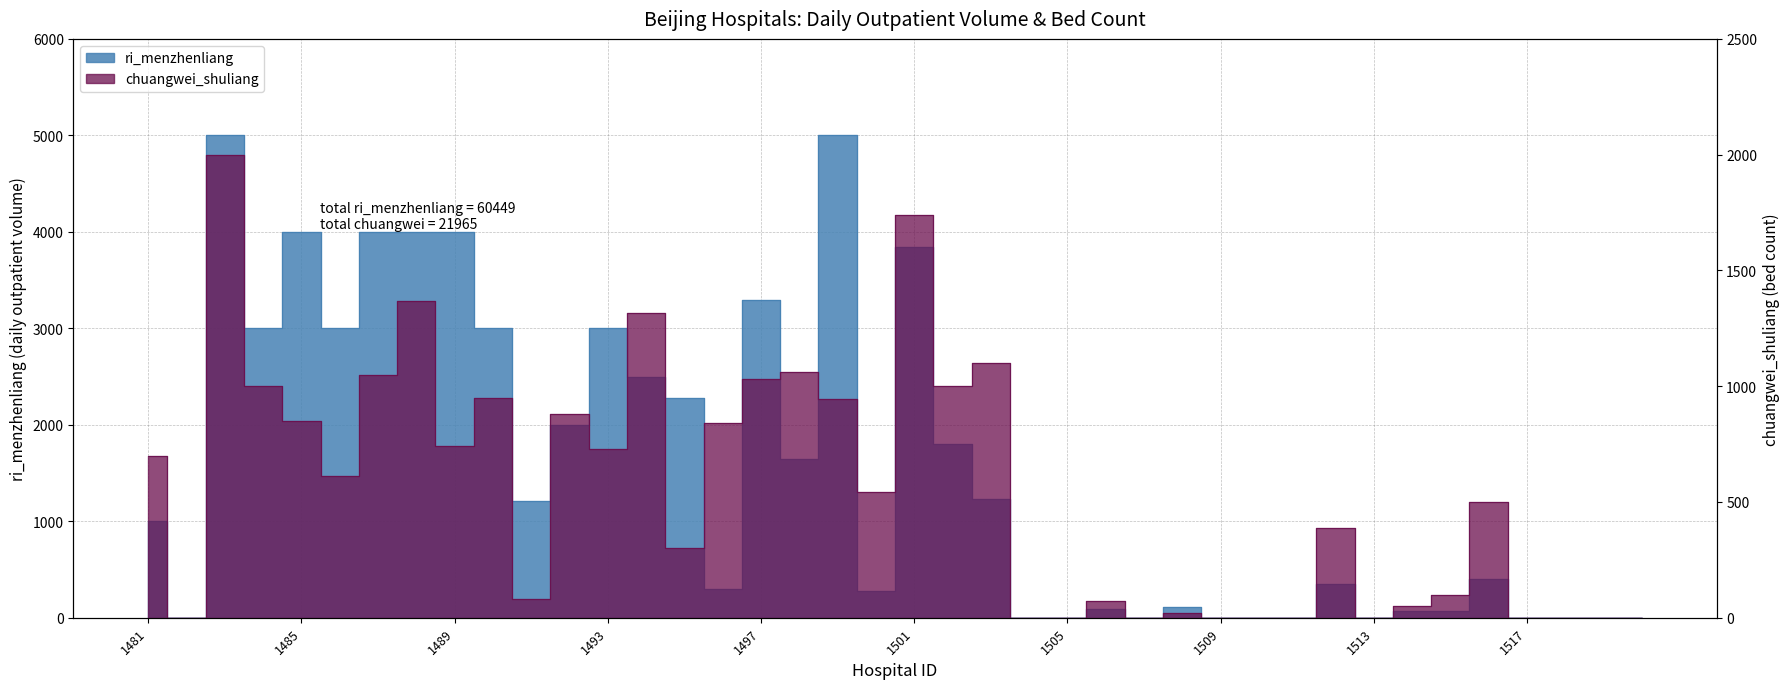

What value does the ri_menzhenliang series have at 1514?

74